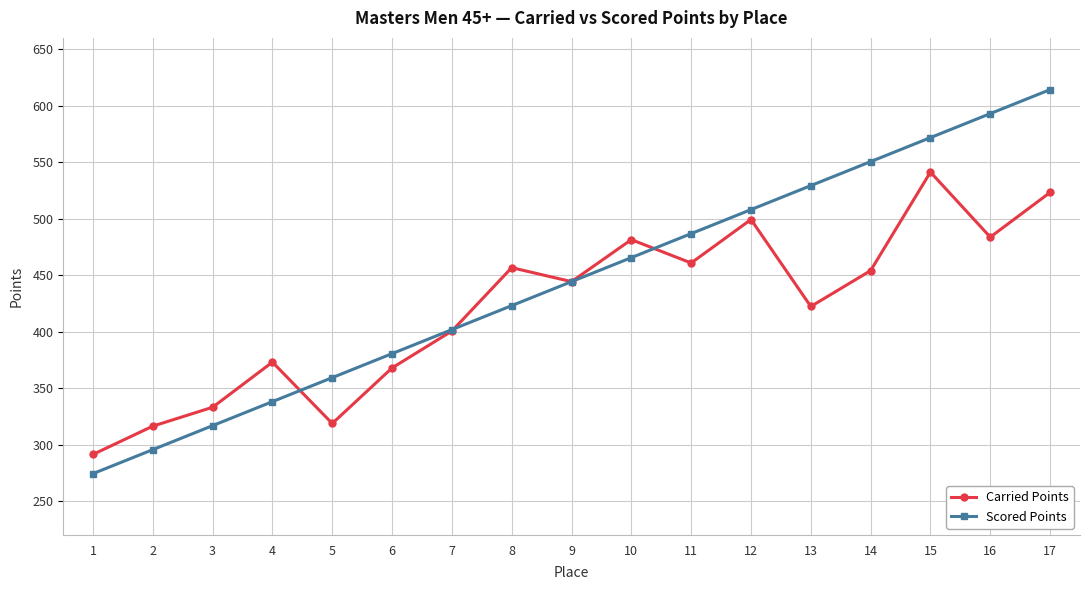

At which category does the chart reach its minimum across all series?

1